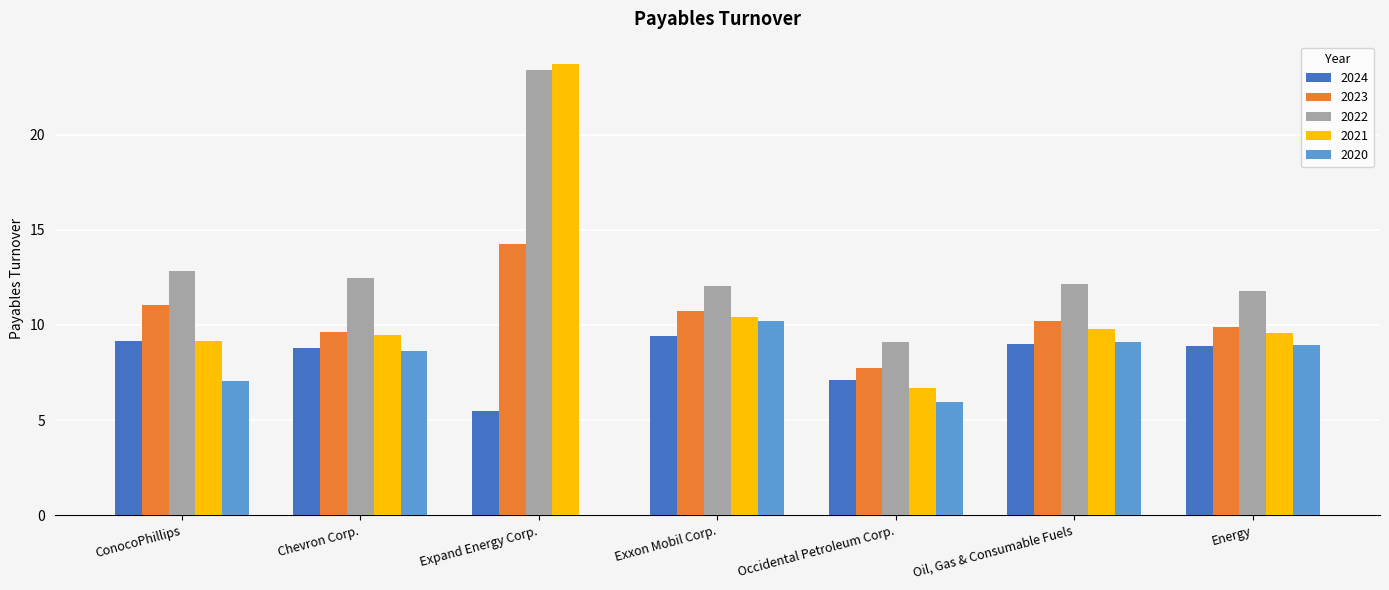

Which series has the largest total across all categories?

2022